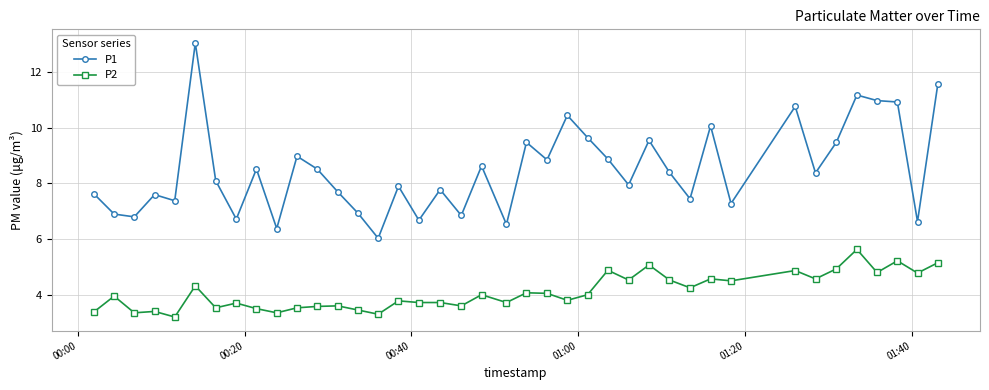

How many data points in P1 are above 8?

21